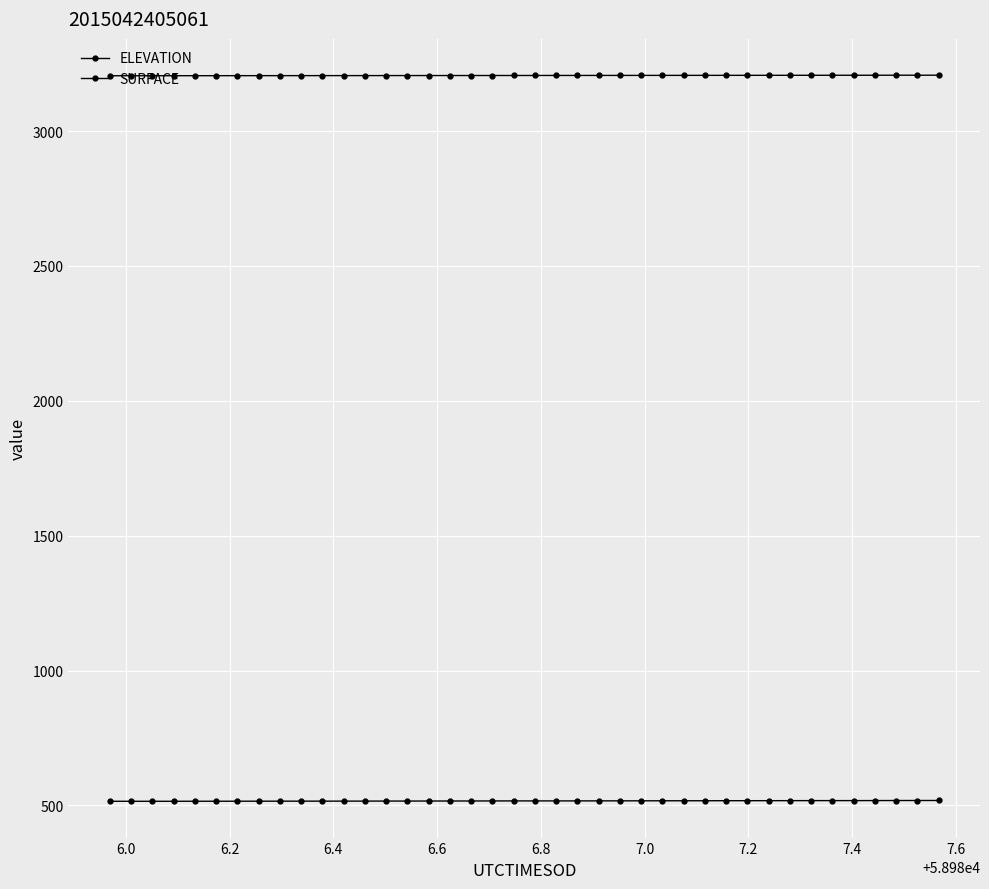

How many series are shown in this chart?

2